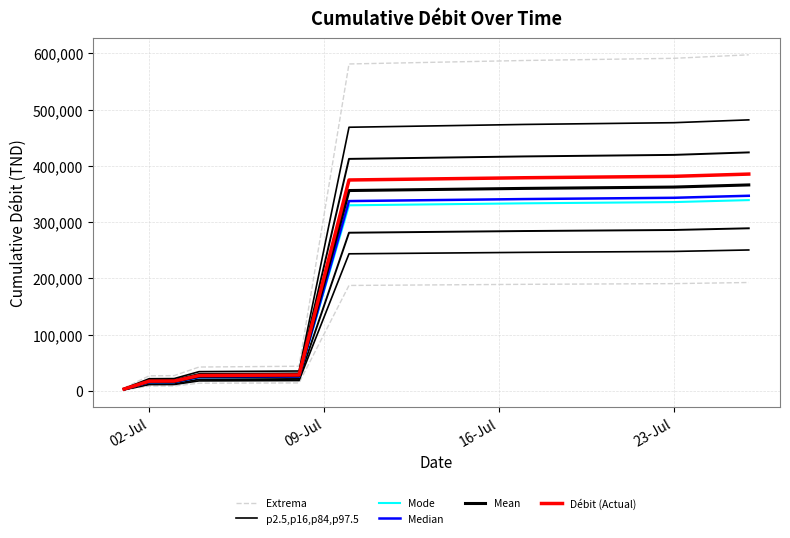

True or false: Mode and Median intersect in this chart.

False